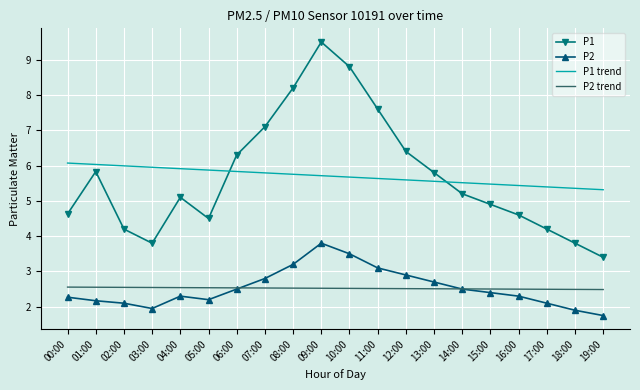

How many values in the P2 series are below 2?

3